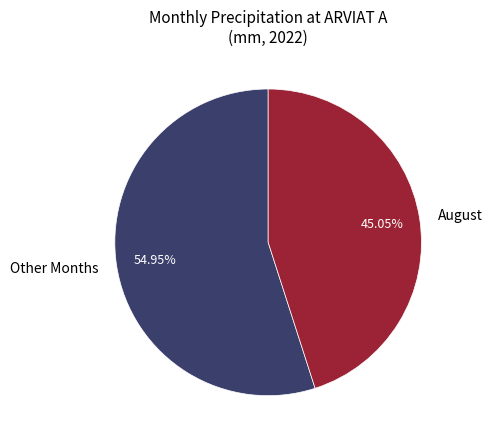

What is the ratio of the value at Other Months to the value at August?

1.2